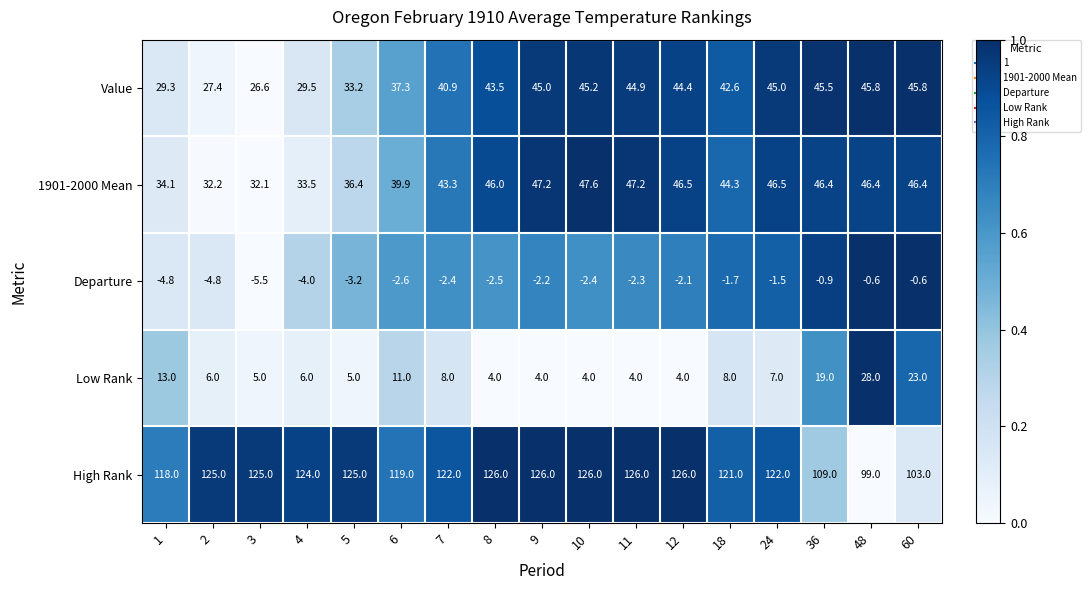

Which category has the highest value in the 1901-2000 Mean series?

10